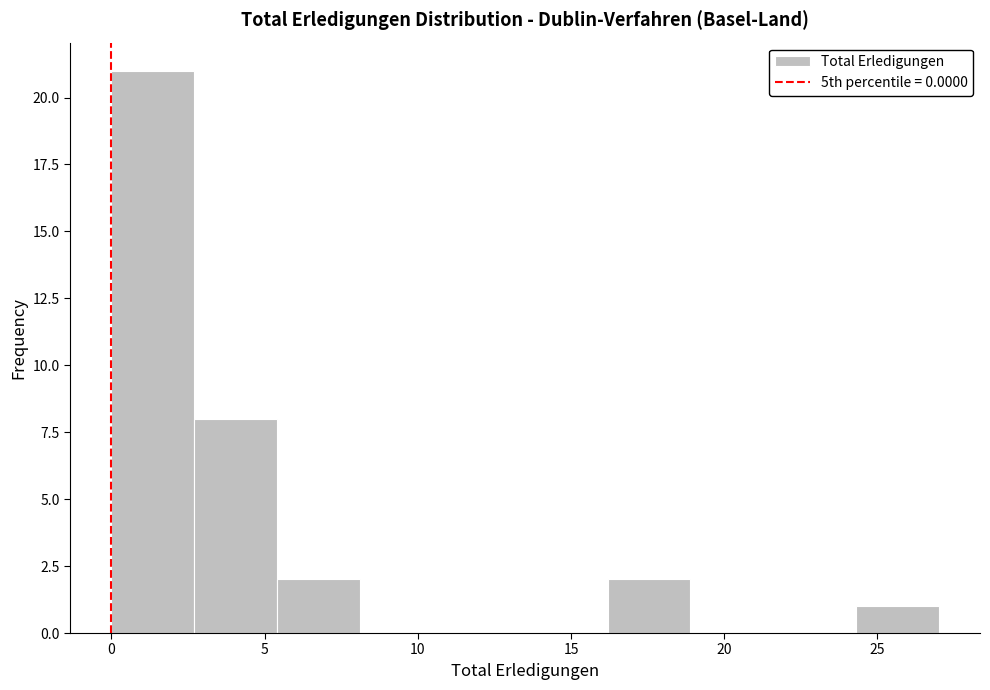

Reading left to right, list every bar in this chart as the range it spans on the x-axis followed by its height. Neither the bar edges nor the heights are printed on the chart, so give them approximately, as read against the axes.

0.0 to 2.7: 21
2.7 to 5.4: 8
5.4 to 8.1: 2
8.1 to 10.8: 0
10.8 to 13.5: 0
13.5 to 16.2: 0
16.2 to 18.9: 2
18.9 to 21.6: 0
21.6 to 24.3: 0
24.3 to 27.0: 1